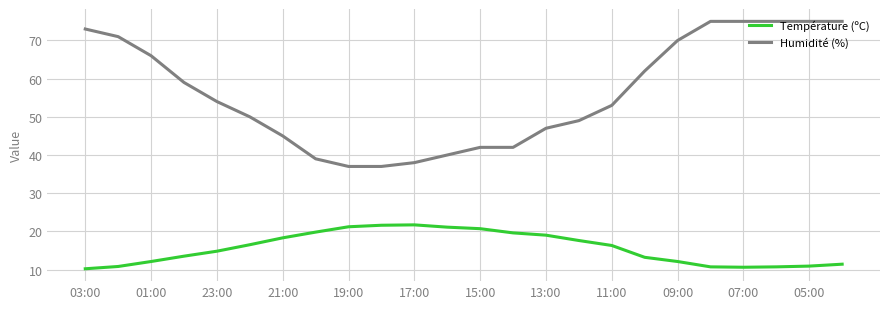

What is the minimum value for Température (ºC)?

10.2